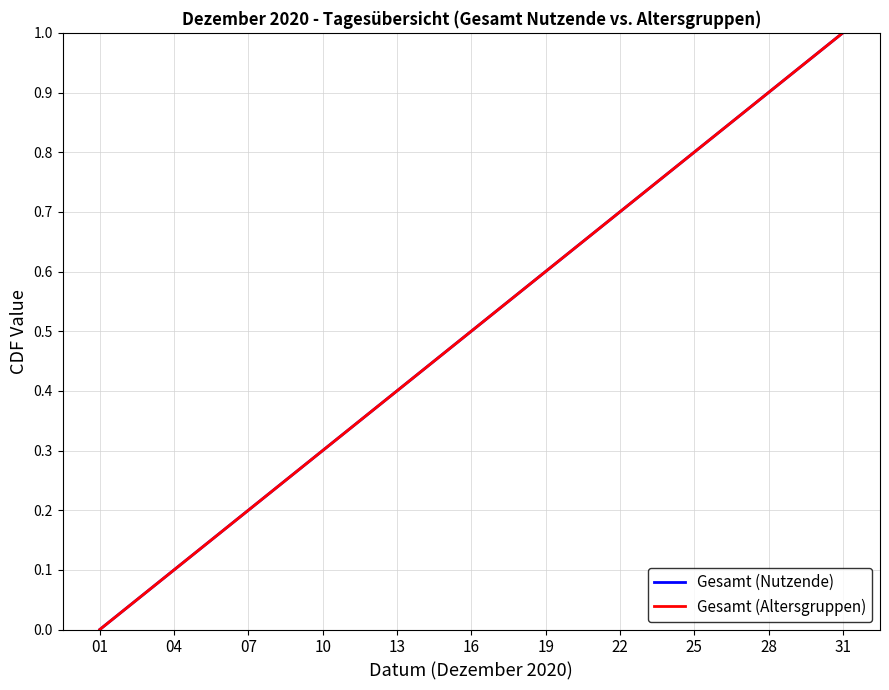

Is this an area chart (filled region under the line)?

No